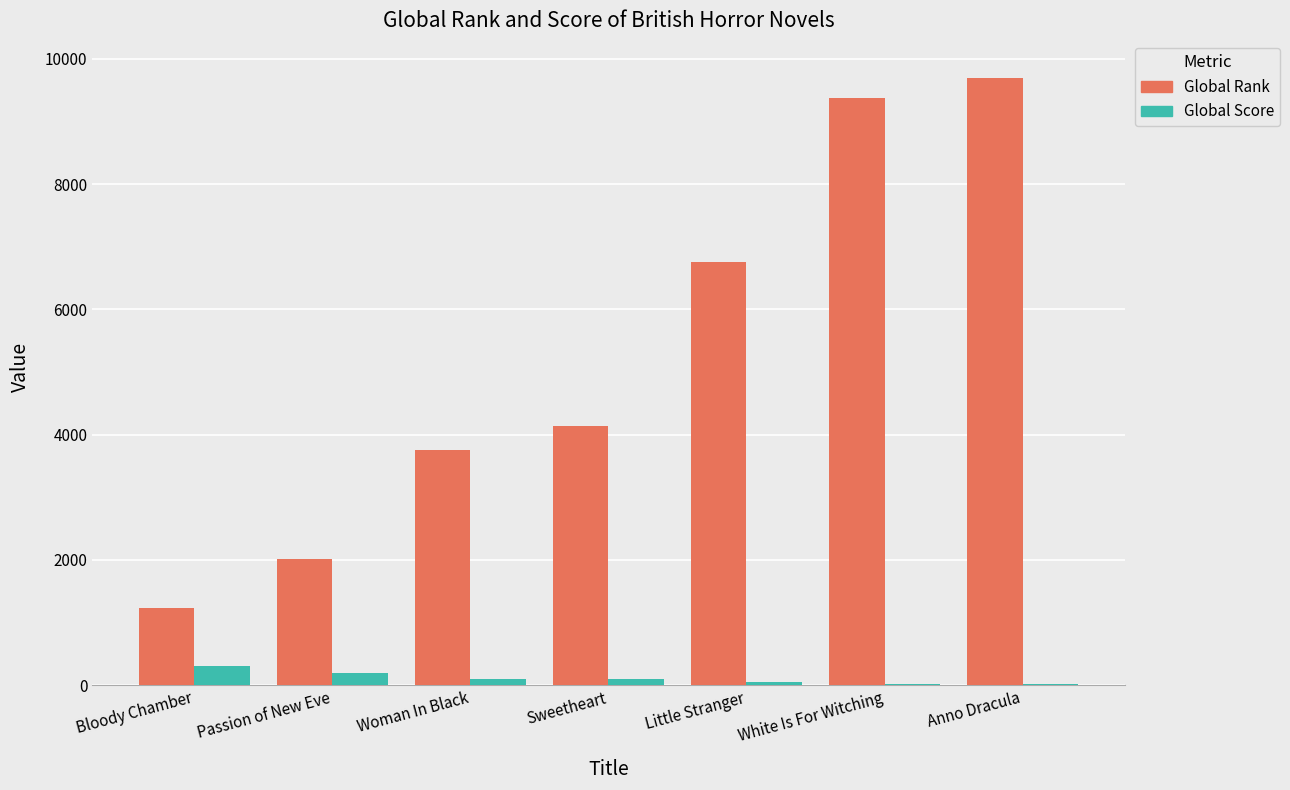

Is it true that Global Rank equals 3757 at Woman In Black?

True